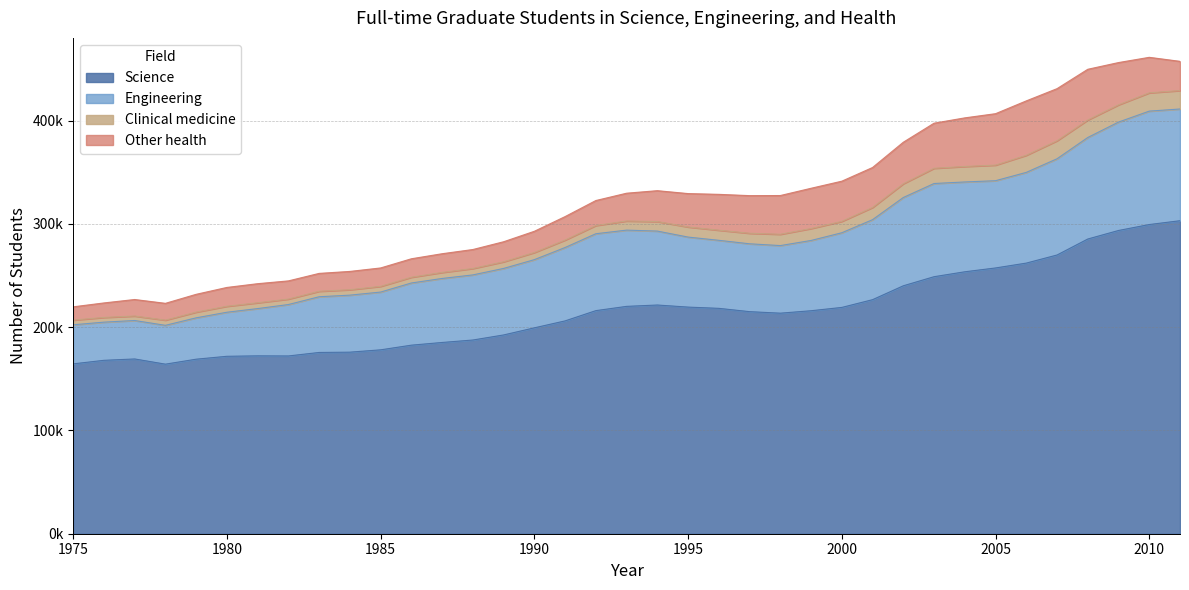

What is the difference between the second highest and second lowest values in the Science series?

134878